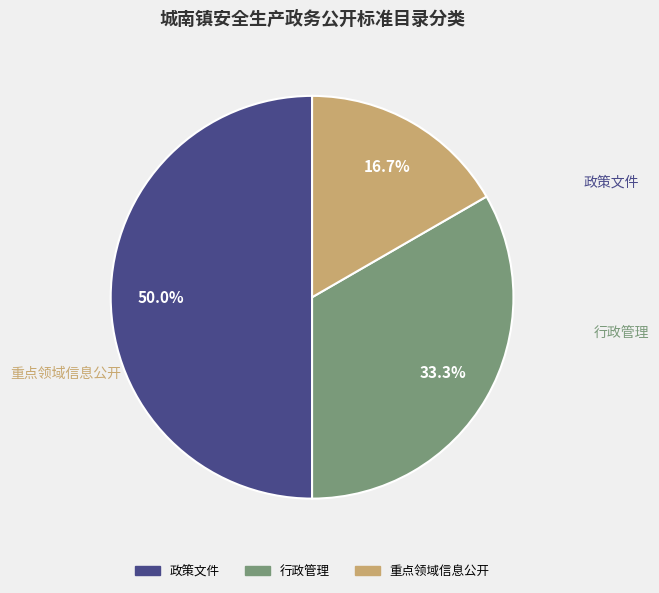

True or false: 重点领域信息公开 accounts for 17% of the total.

True